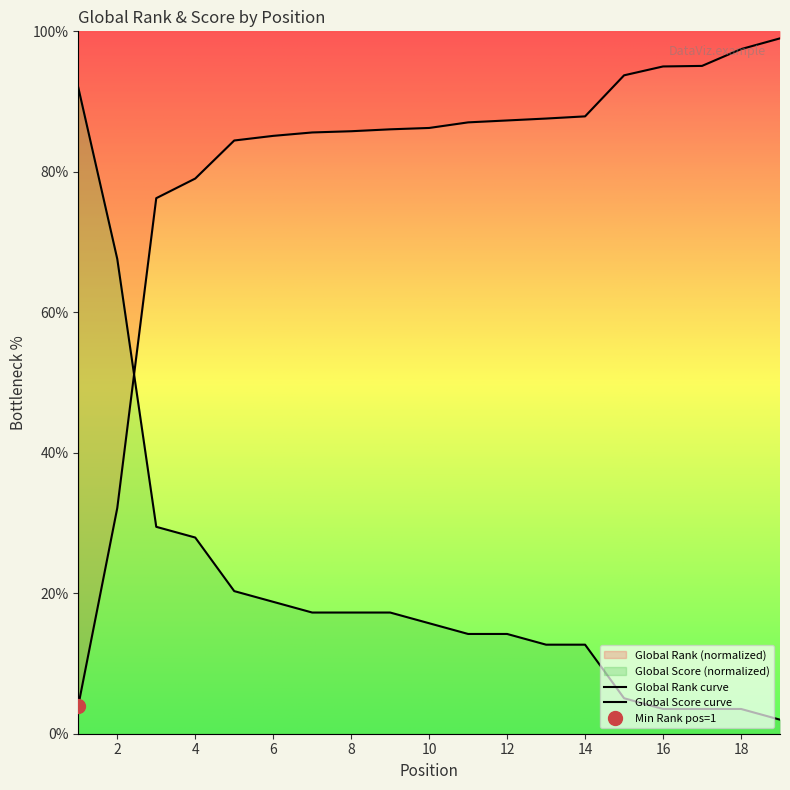

What is the change in value from 9 to 10?

-1.5